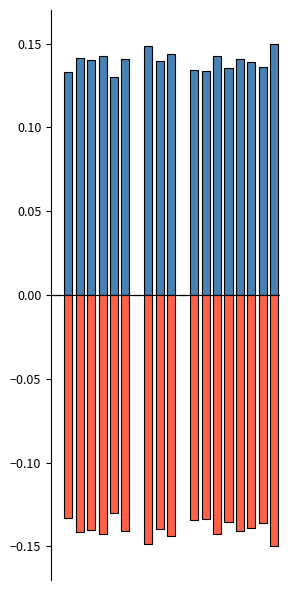

What are all the series names shown in the legend?

Low (hours), Negative Low